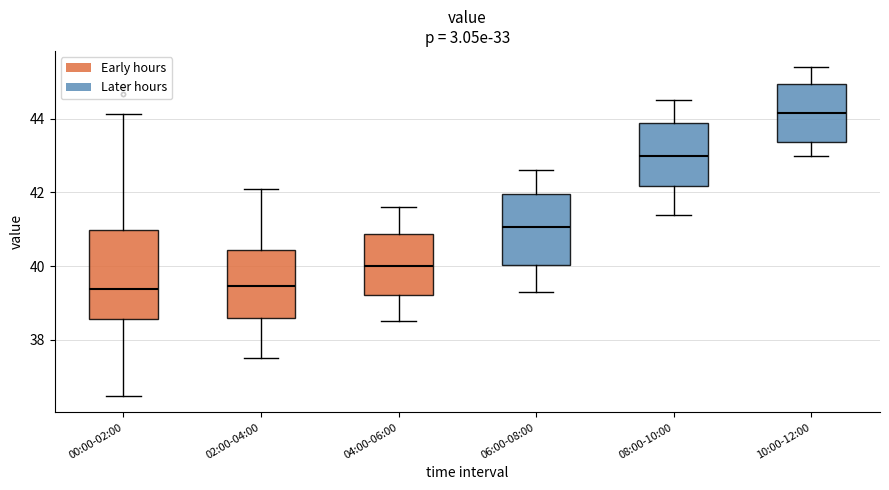

Which box's median line is the highest?

10:00-12:00